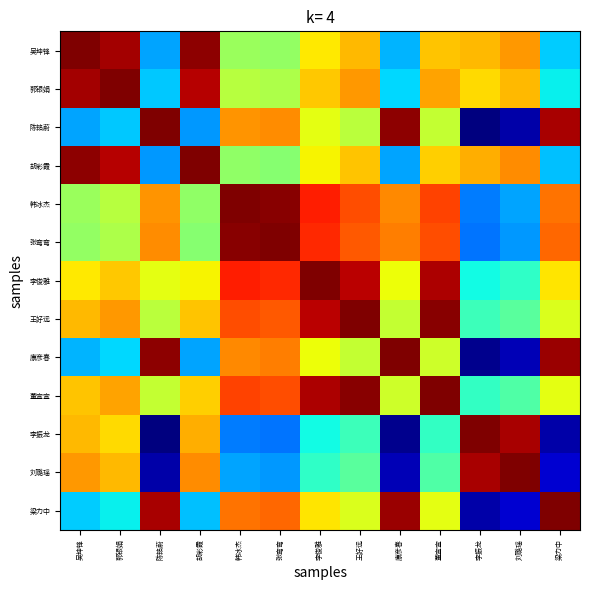

Count the number of categories in the chart.

13